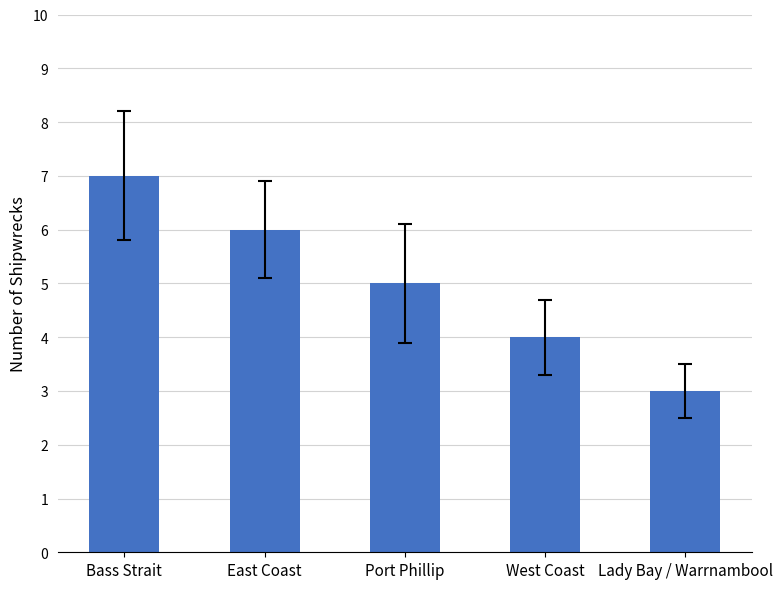

Which label corresponds to the smallest value in the chart?

Lady Bay / Warrnambool